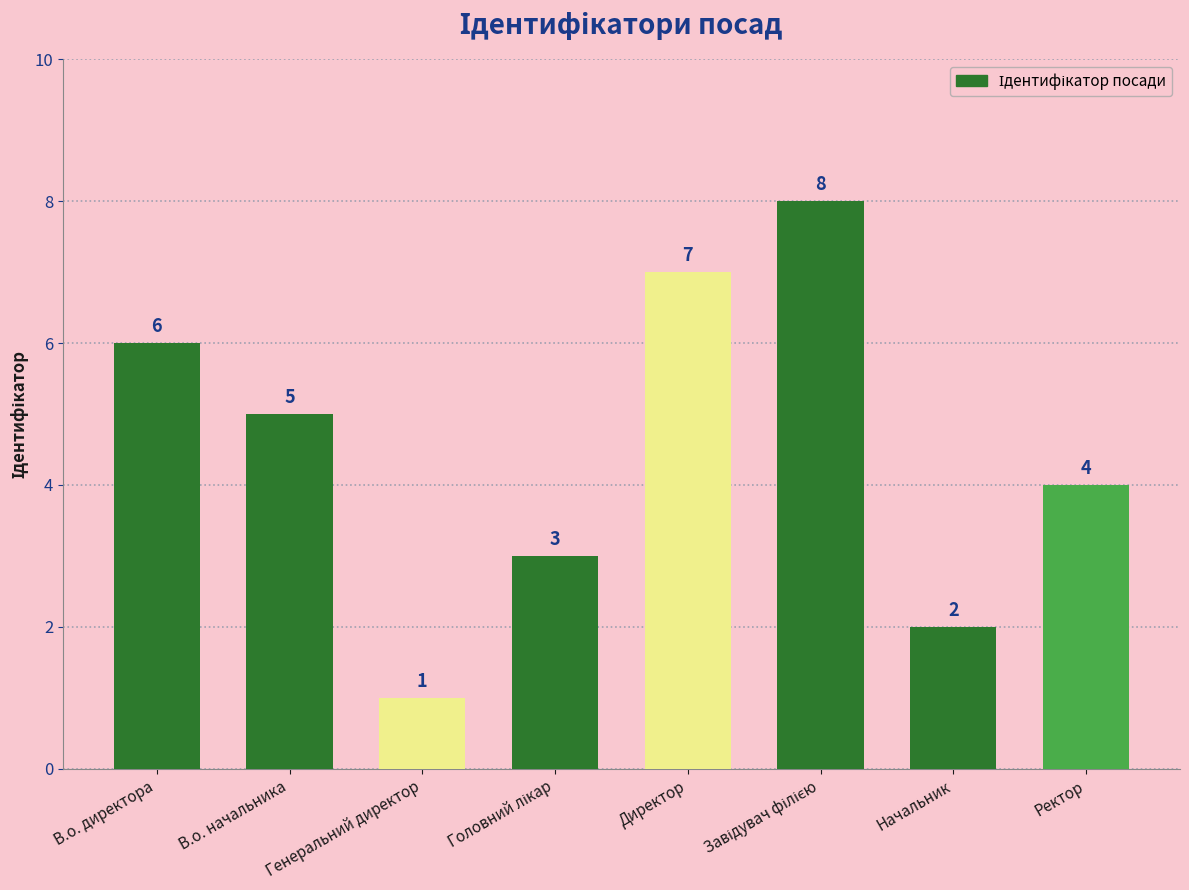

The value at Директор is 7. True or false?

True